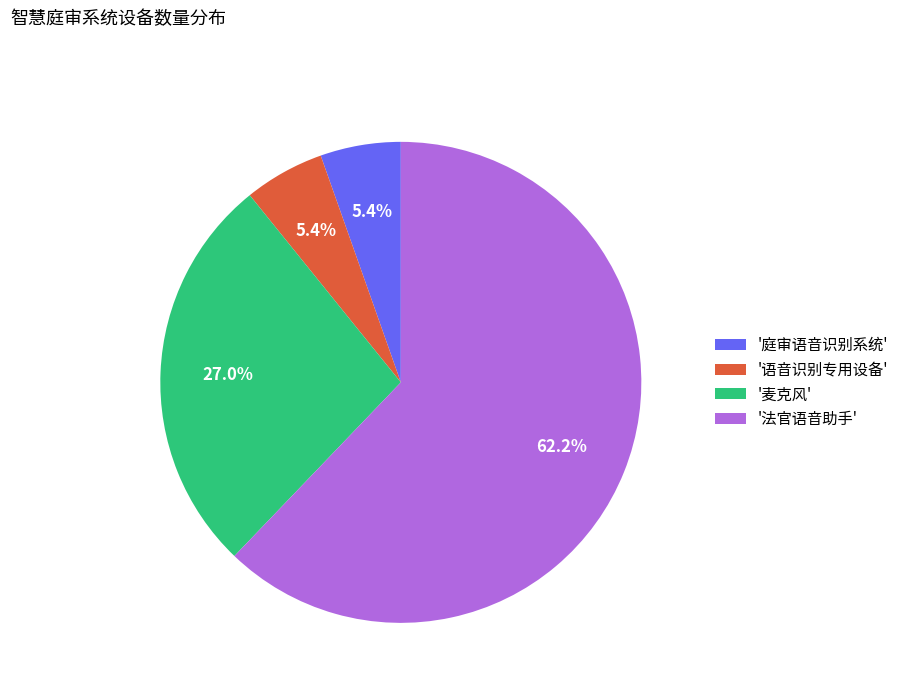

To the nearest percent, what is the average slice percentage?

25%